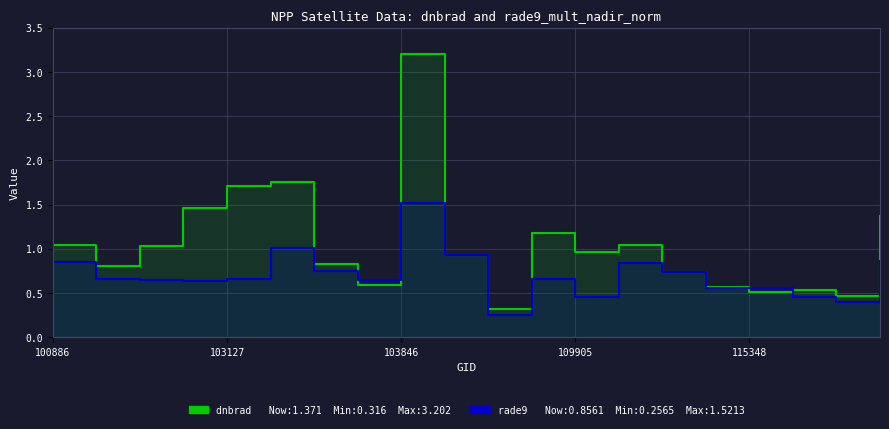

Is it true that rade9_mult_nadir_norm equals 0.3 at 107613?

True